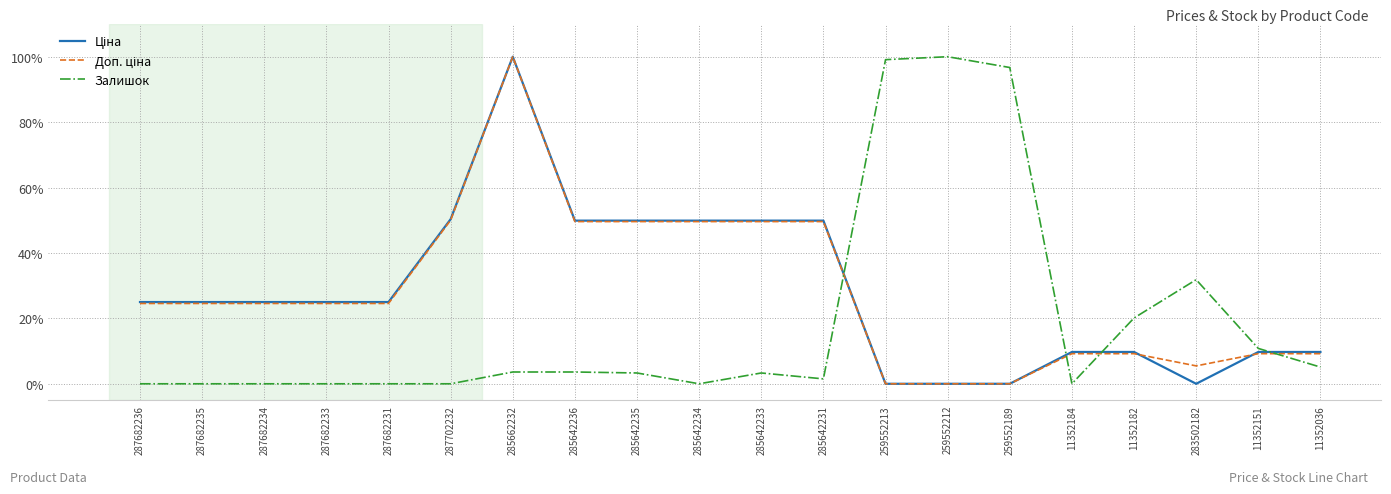

At which category is the sum across all series the highest?

285662232